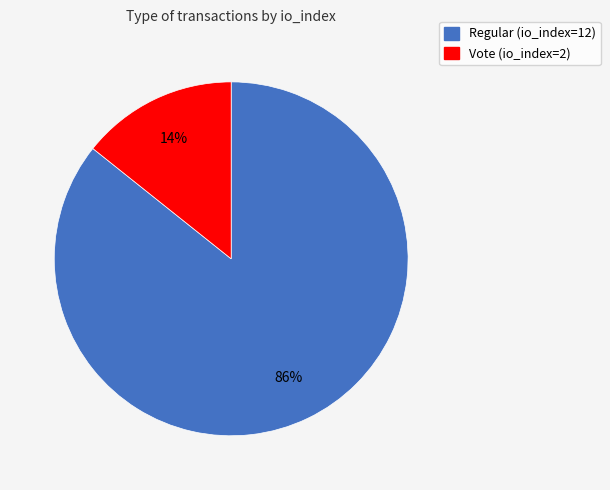

Count the number of slices in the pie.

2